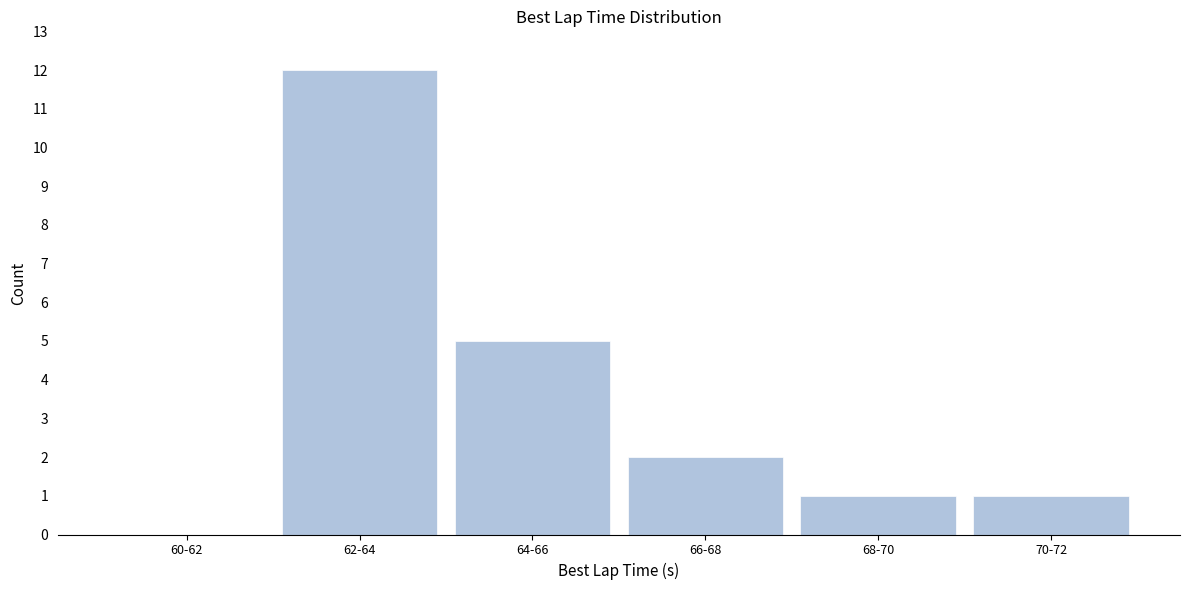

Reading left to right, extract all data points from this chart.

60-62=0	62-64=12	64-66=5	66-68=2	68-70=1	70-72=1